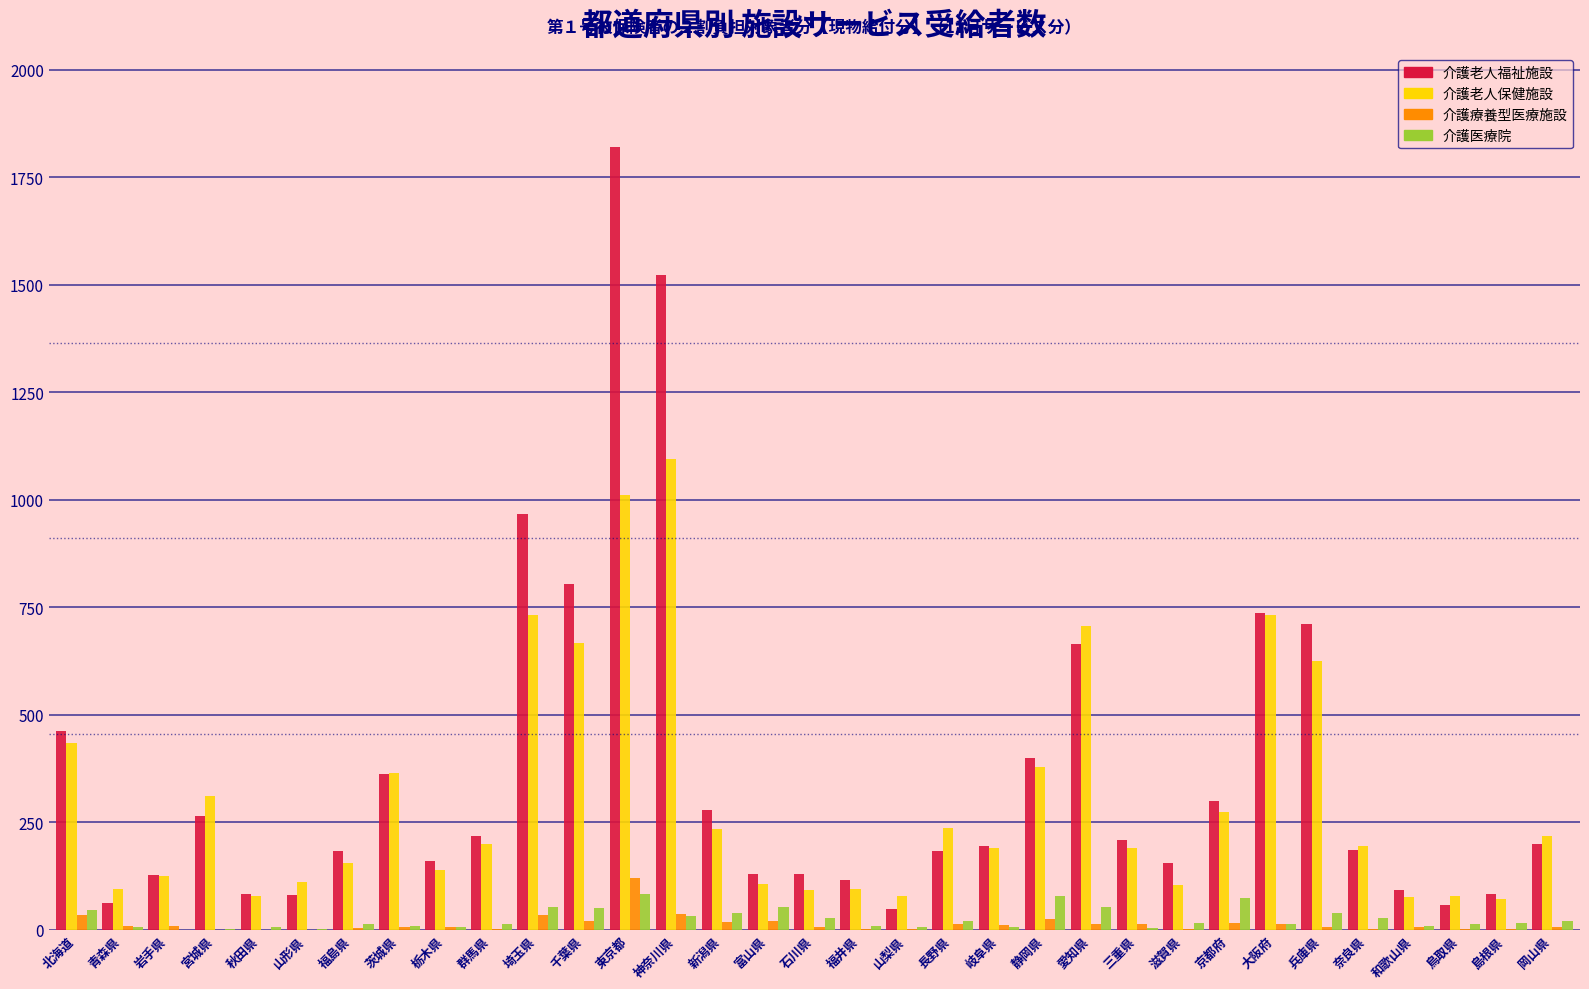

Is the value of 介護療養型医療施設 at 岐阜県 greater than the value of 介護老人保健施設 at 石川県?

No